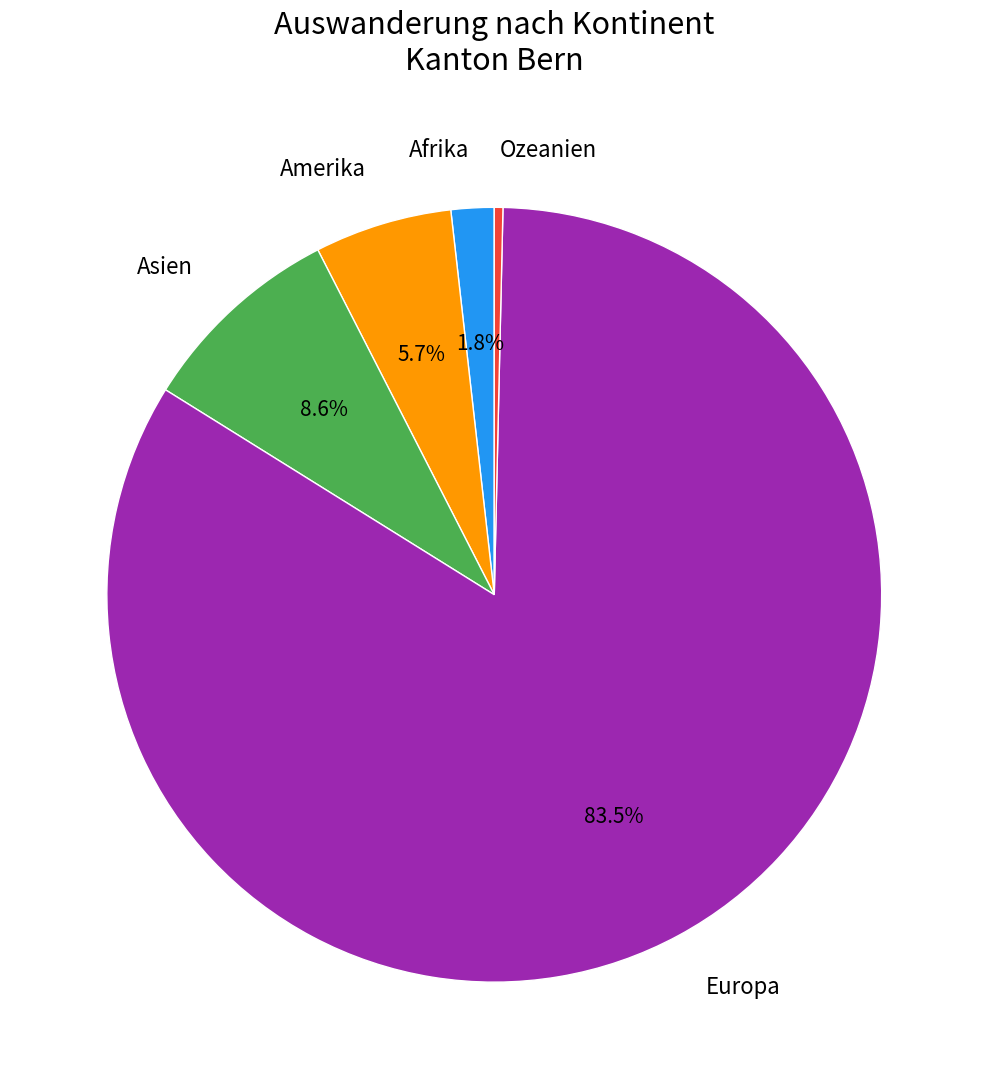

What percentage is the Amerika slice, to the nearest percent?

6%